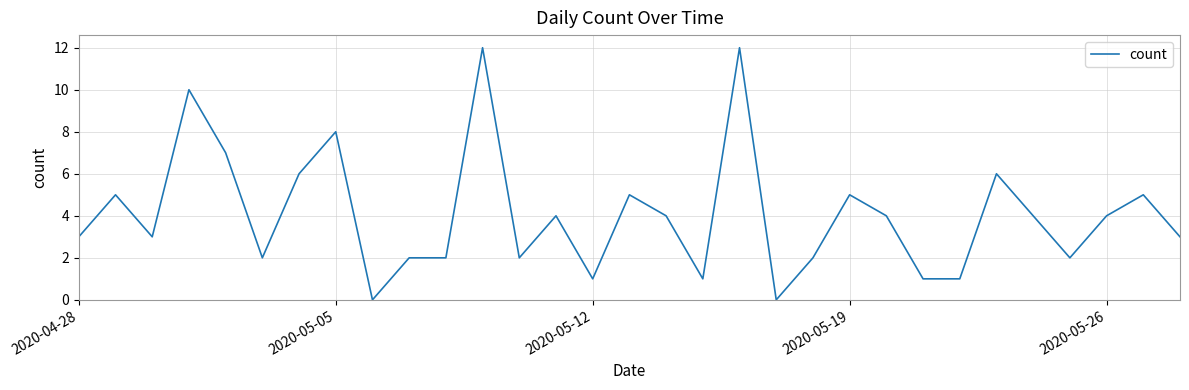

What is the maximum value shown in the chart?

12